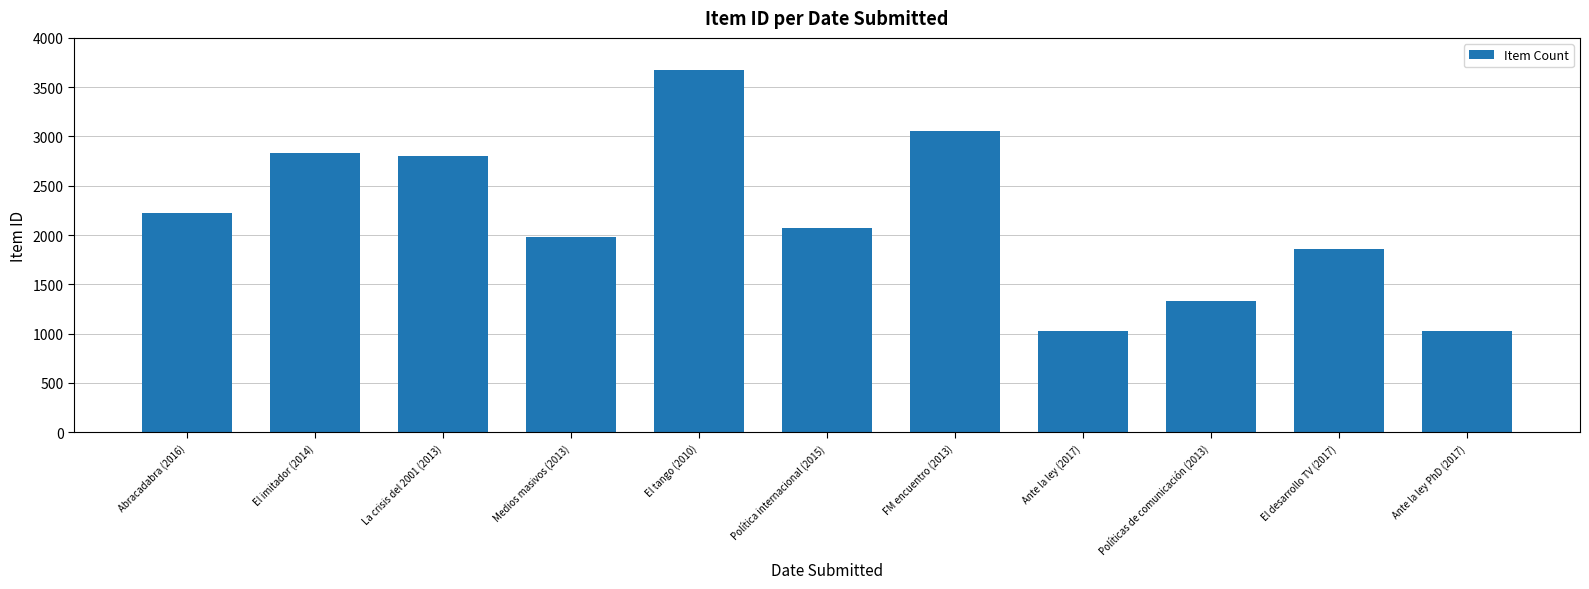

What position from the left is Abracadabra (2016)?

1